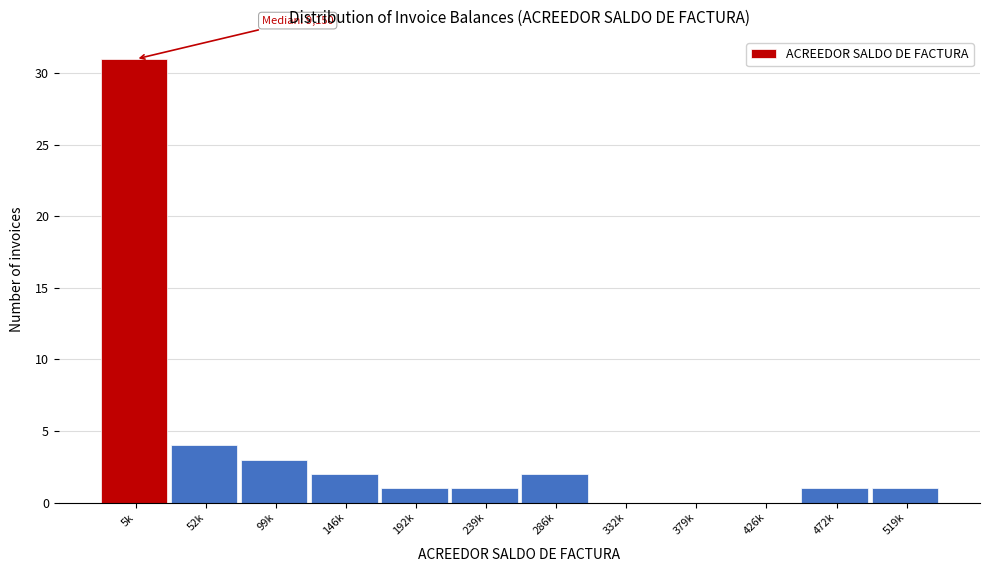

Reading left to right, transcribe all the data shown in this chart.

5k=31	52k=4	99k=3	146k=2	192k=1	239k=1	286k=2	332k=0	379k=0	426k=0	472k=1	519k=1